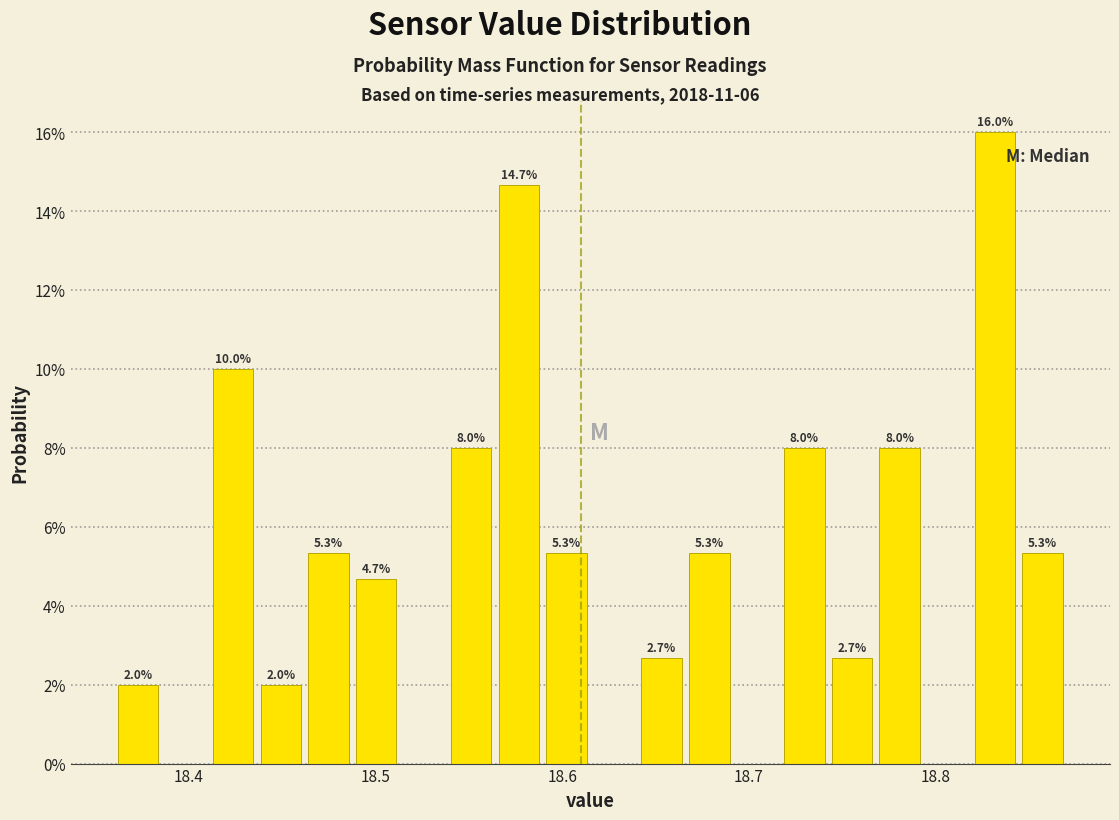

Read against the x-axis, roughly where is the centre of the tallest bar?

18.83